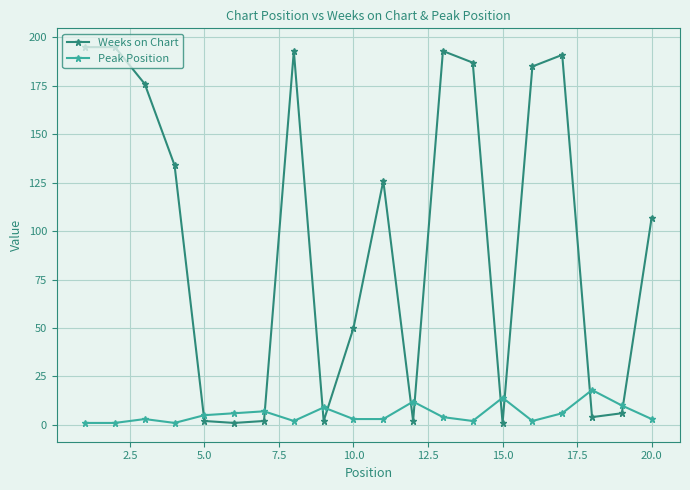

What is the sum of all Weeks on Chart values?

1952